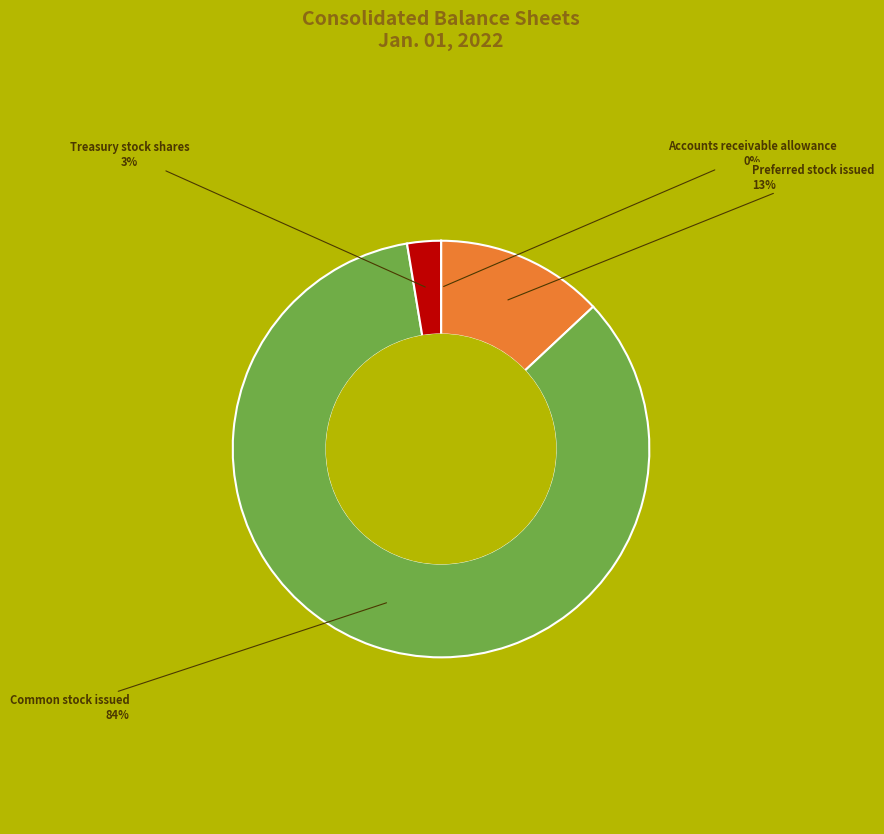

Does any single category account for the majority?

Yes